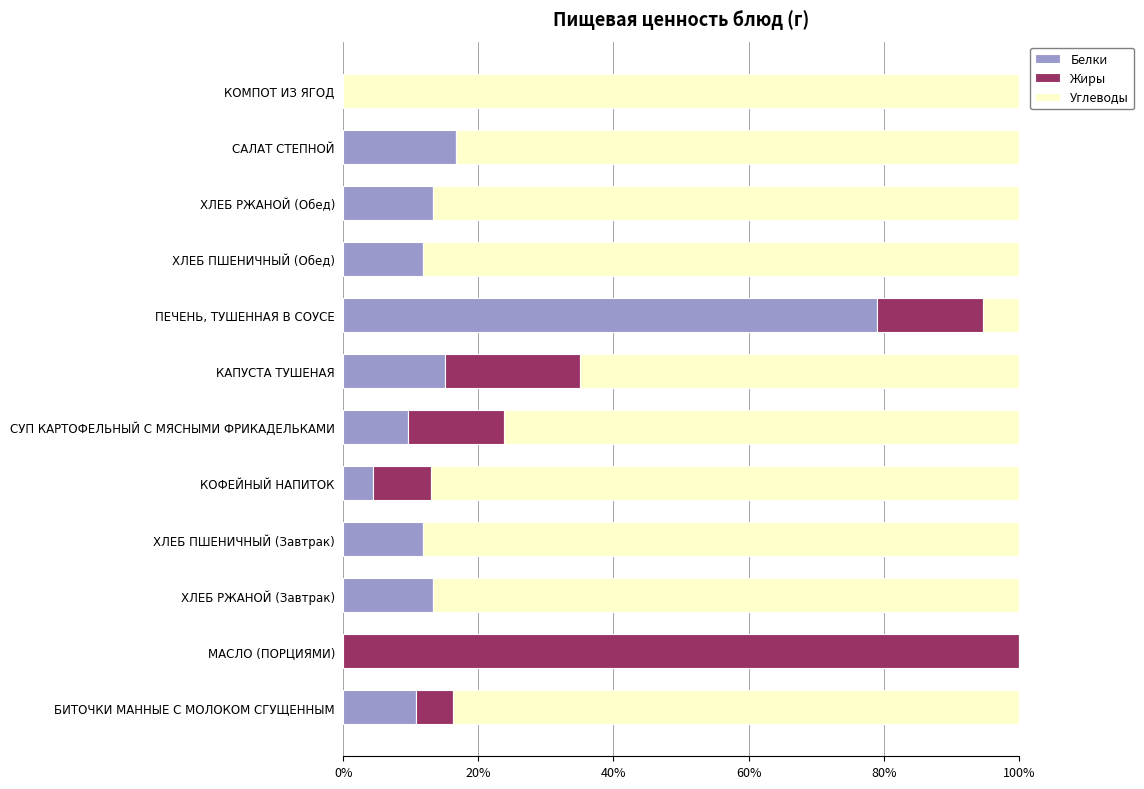

What is the total value across all series at БИТОЧКИ МАННЫЕ С МОЛОКОМ СГУЩЕННЫМ?

100.0